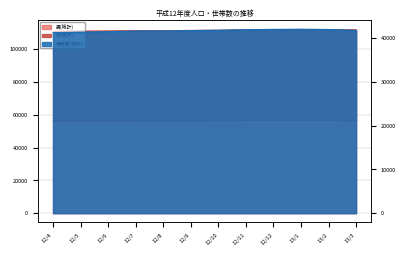

How many interior local peaks does the 男(総計) series have?

2